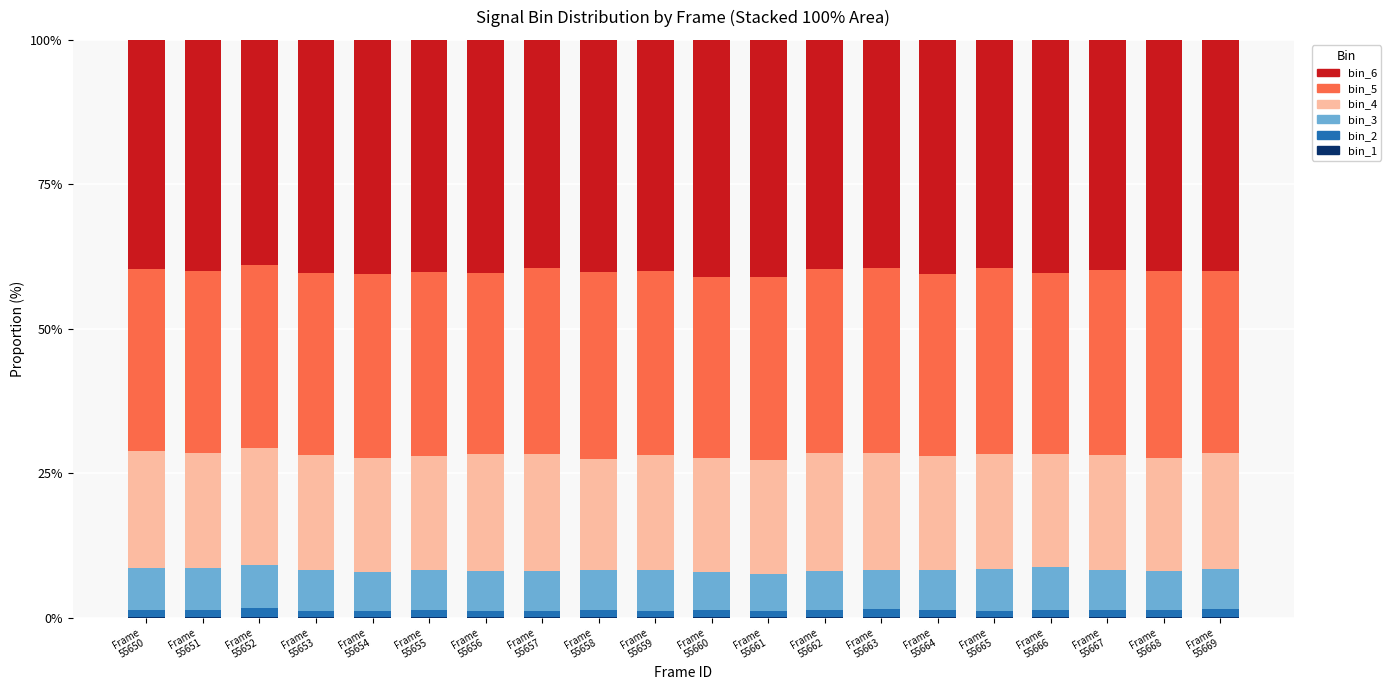

What is the difference between the maximum and second lowest values in the bin_5 series?

1.2